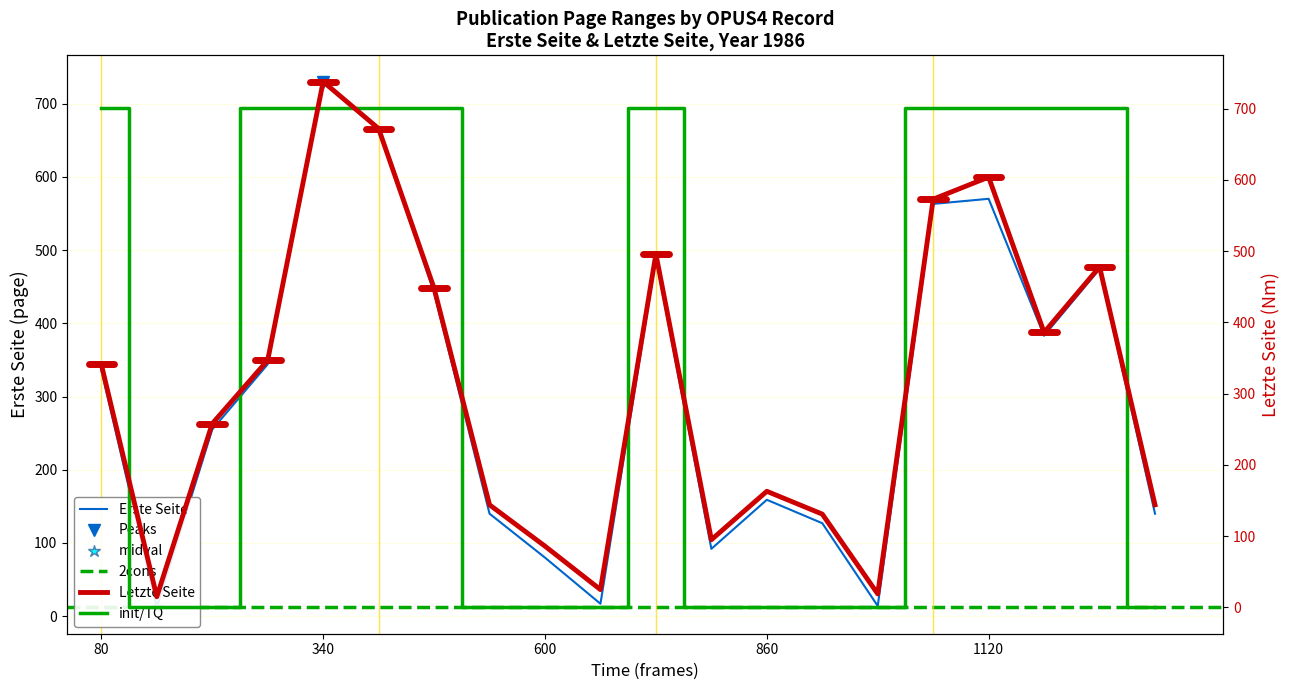

True or false: Letzte Seite and Erste Seite cross at least once.

False